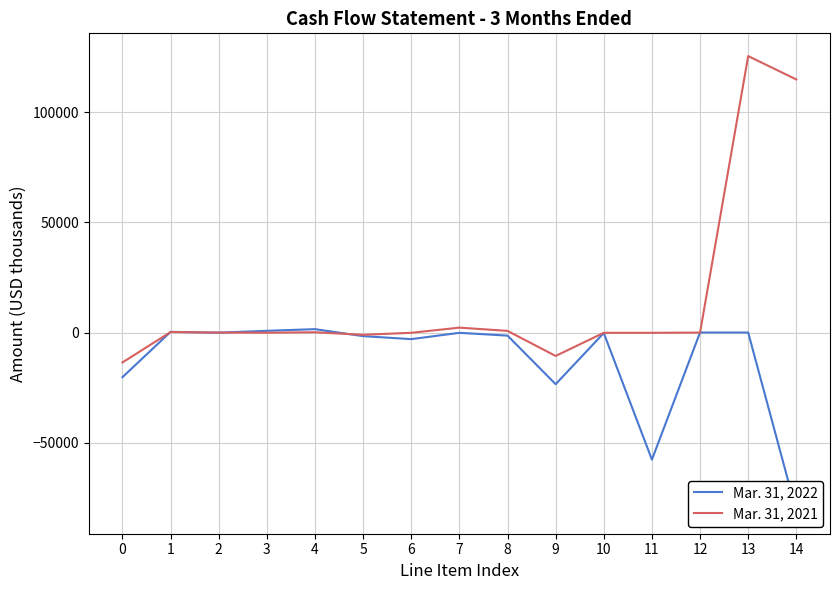

What are all the series names shown in the legend?

Mar. 31, 2022, Mar. 31, 2021